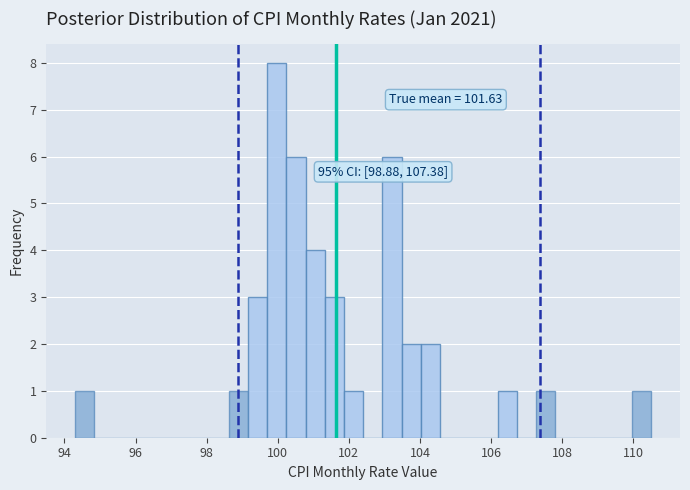

Around what value on the x-axis is the tallest bar? Give the approximate position of its centre, as read against the axis.

100.0